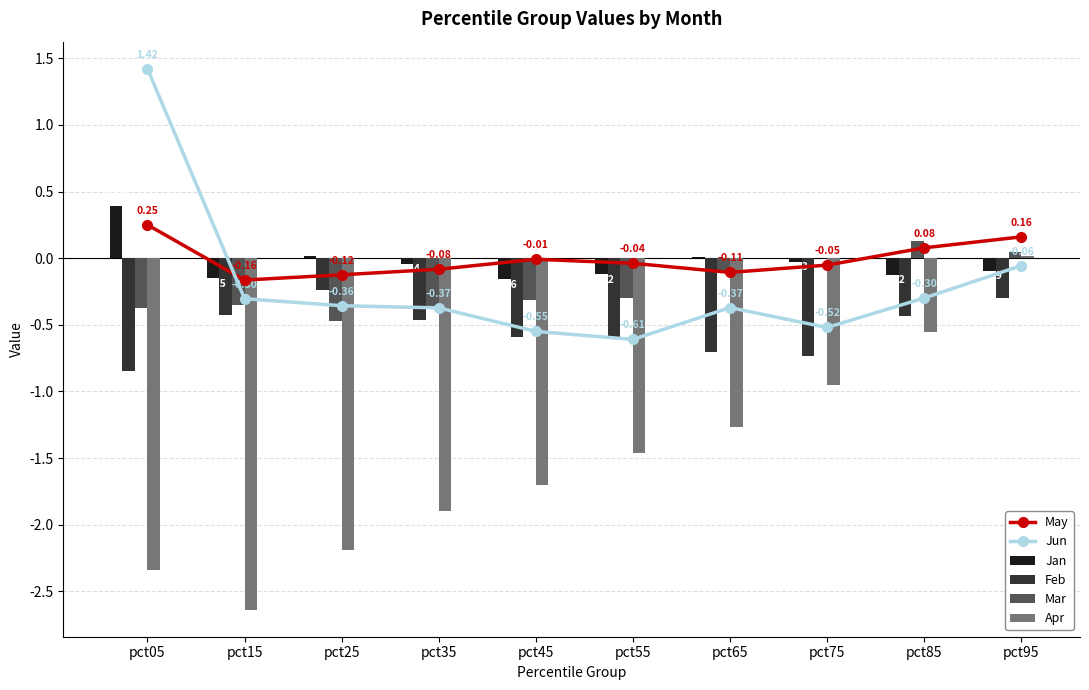

How many distinct data groups are displayed?

6